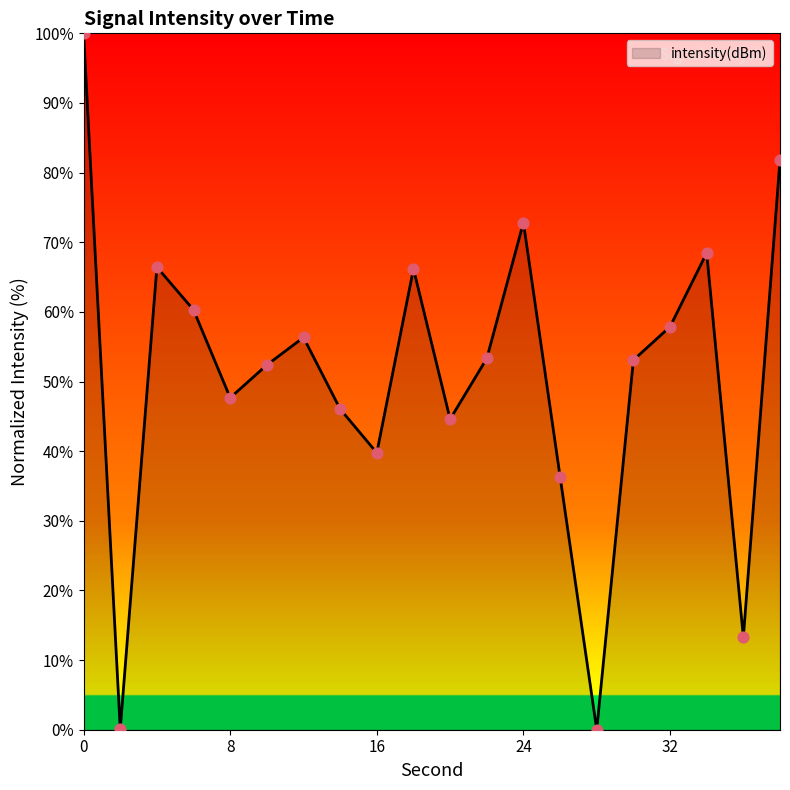

What is the difference between the maximum and minimum values?

100.0